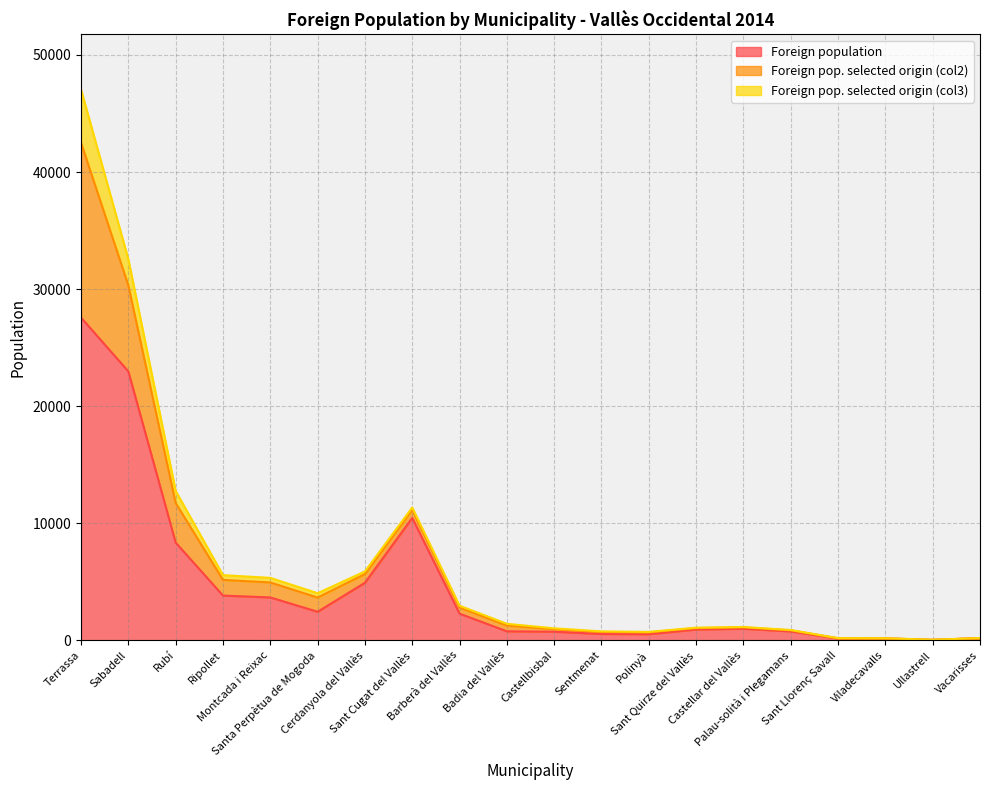

What are all the series names shown in the legend?

Foreign population, Foreign pop. selected origin (col2), Foreign pop. selected origin (col3)